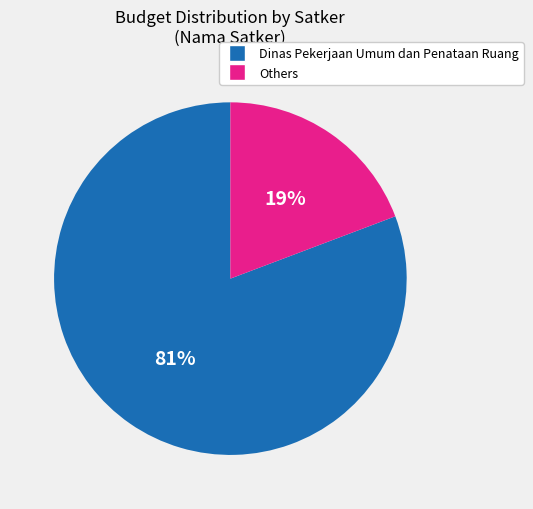

Count the number of slices in the pie.

2